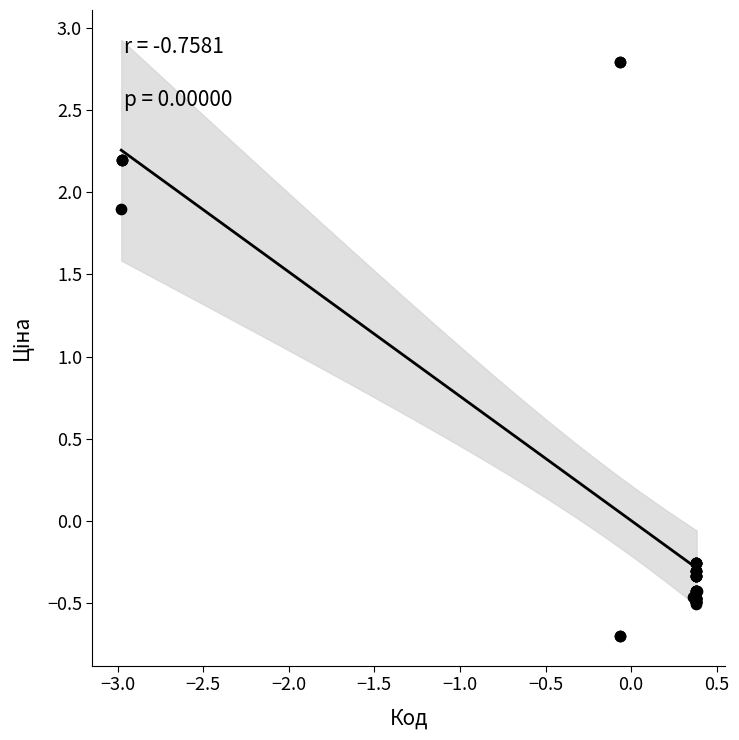

What Y value in the scatter plot is closest to 1?

1.9